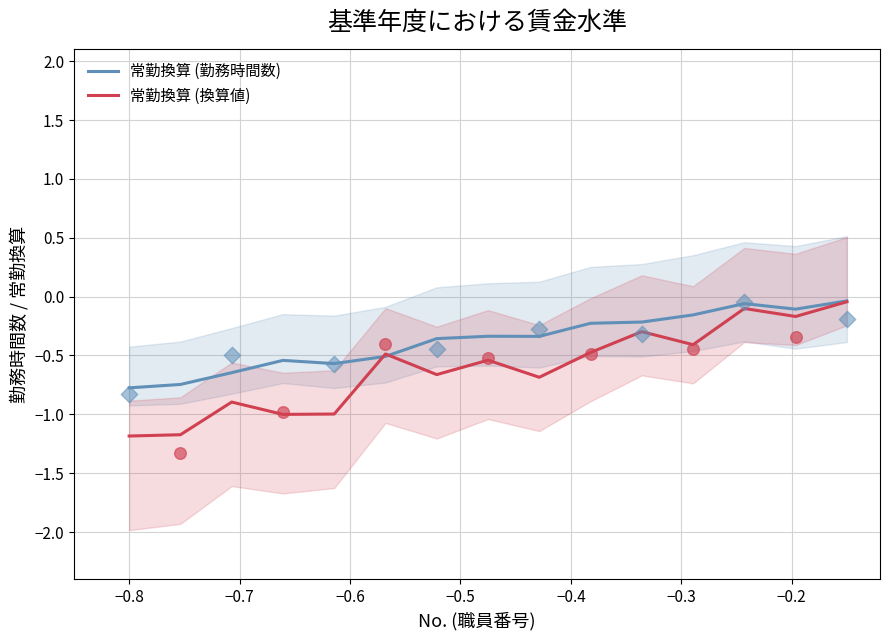

Which series has the widest spread of Y values?

常勤換算 (換算値)